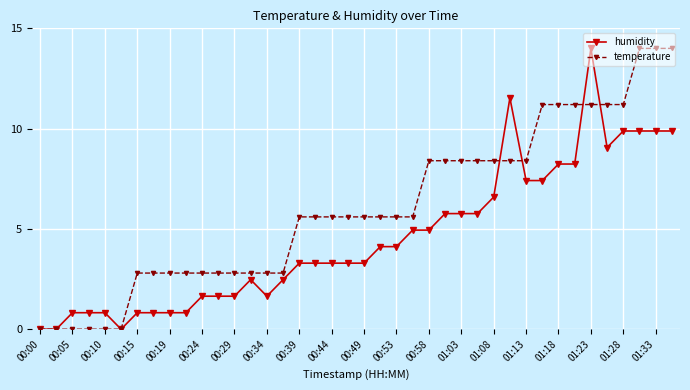

Rank the series by their average value, from highest to lowest.

temperature, humidity